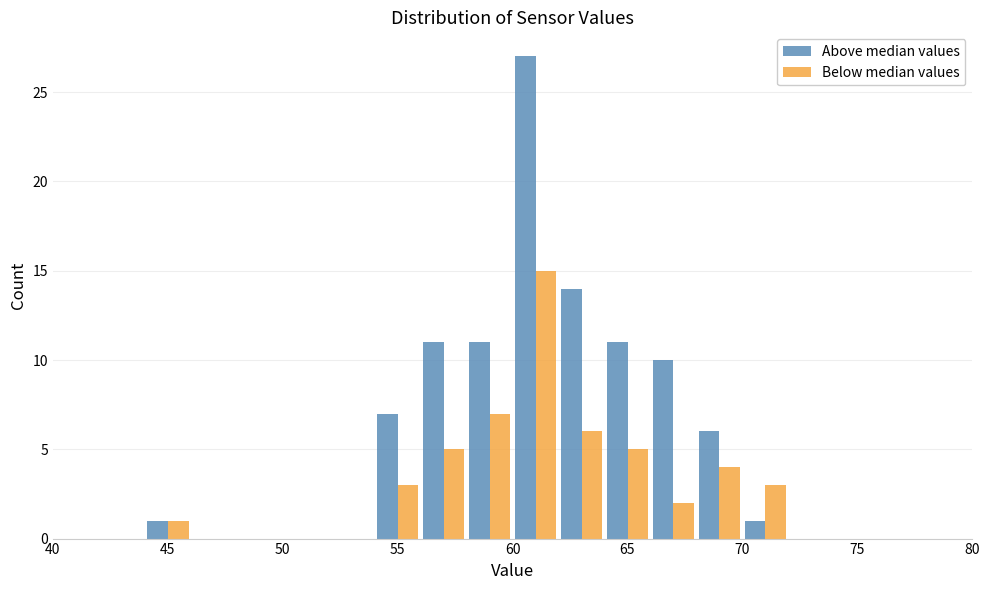

What is the height of the Above median values bar covering 68 to 70 on the x-axis? The values are not printed on the chart, so give them approximately, as read against the axis.

6